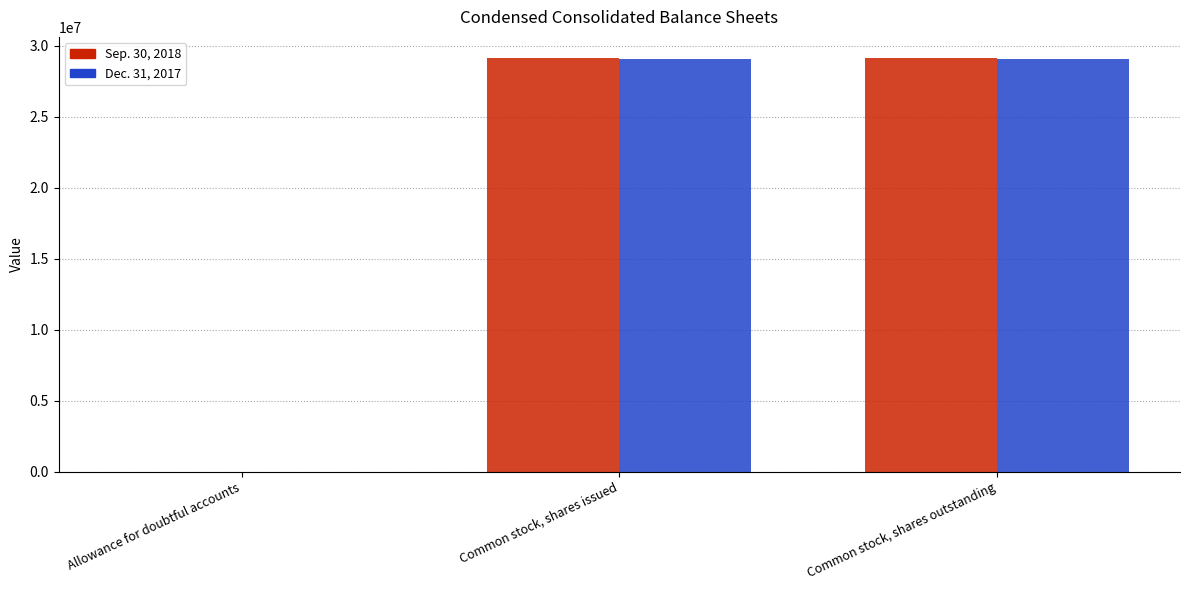

What is the maximum value shown in the chart?

29167951